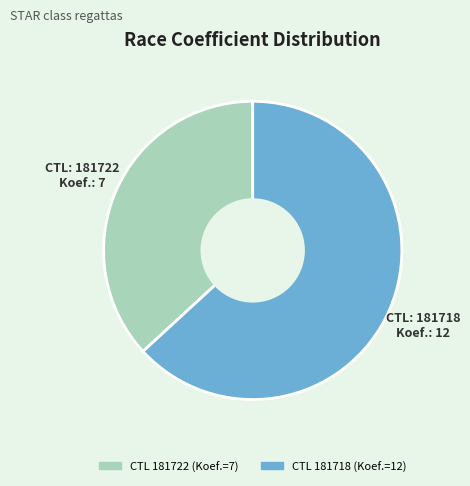

Is there any slice that represents more than half of the pie?

Yes